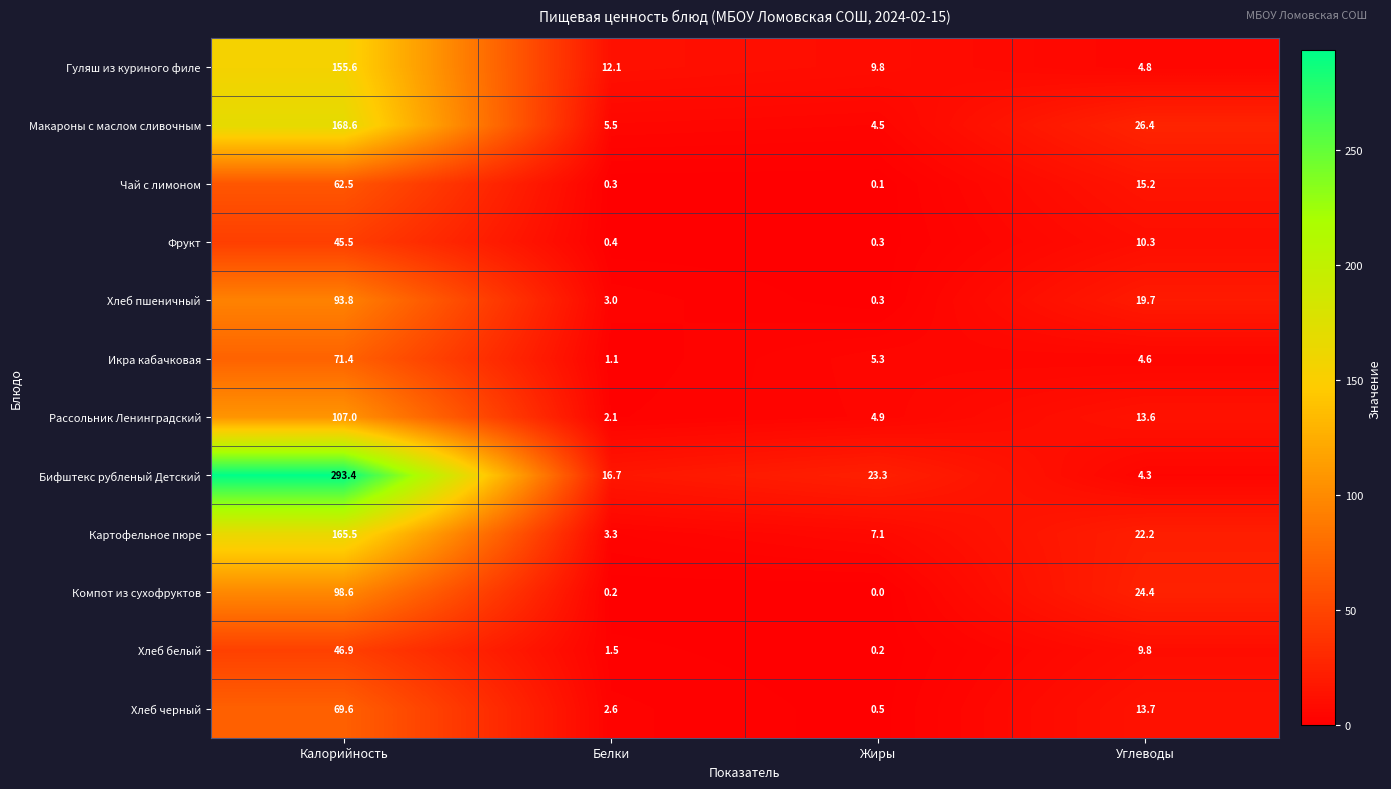

True or false: Хлеб пшеничный has a value of 19.7 at Углеводы.

True